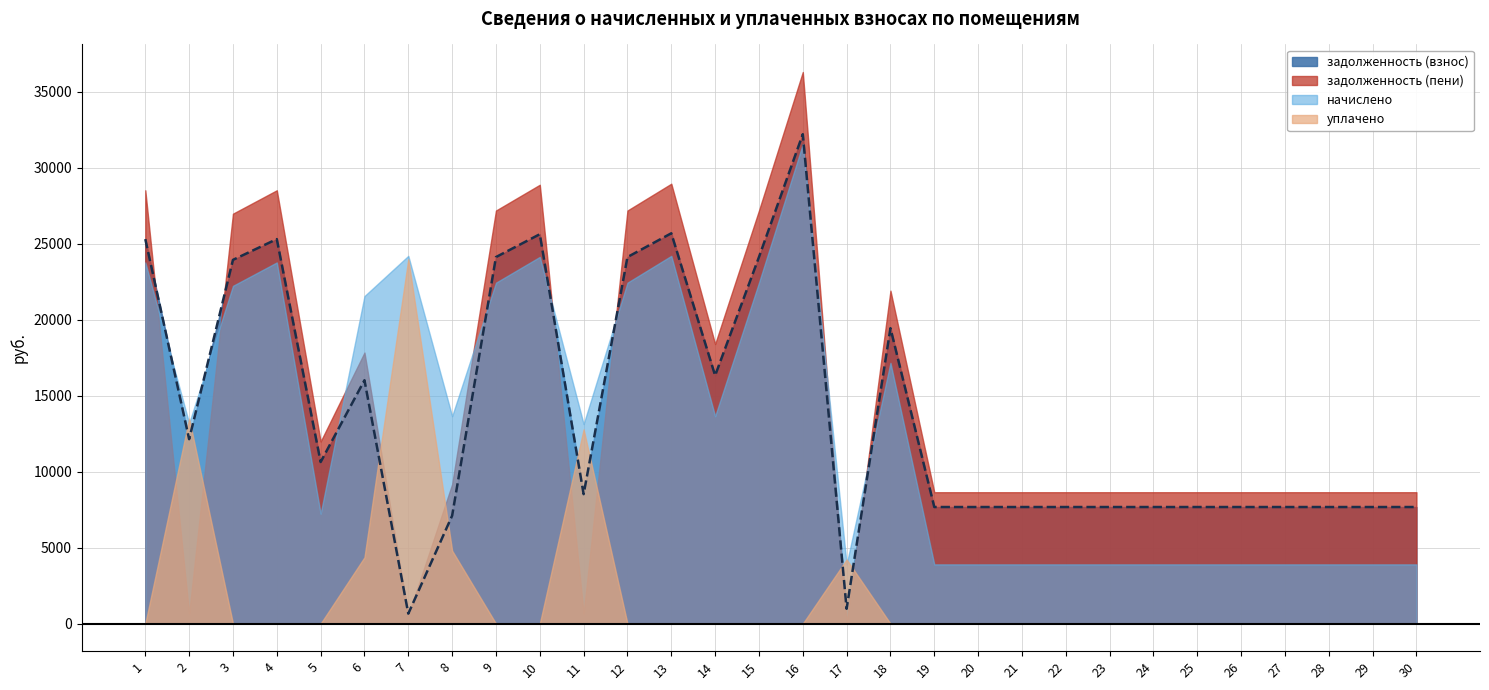

Which series changed the most between 24 and 28?

задолженность (взнос)